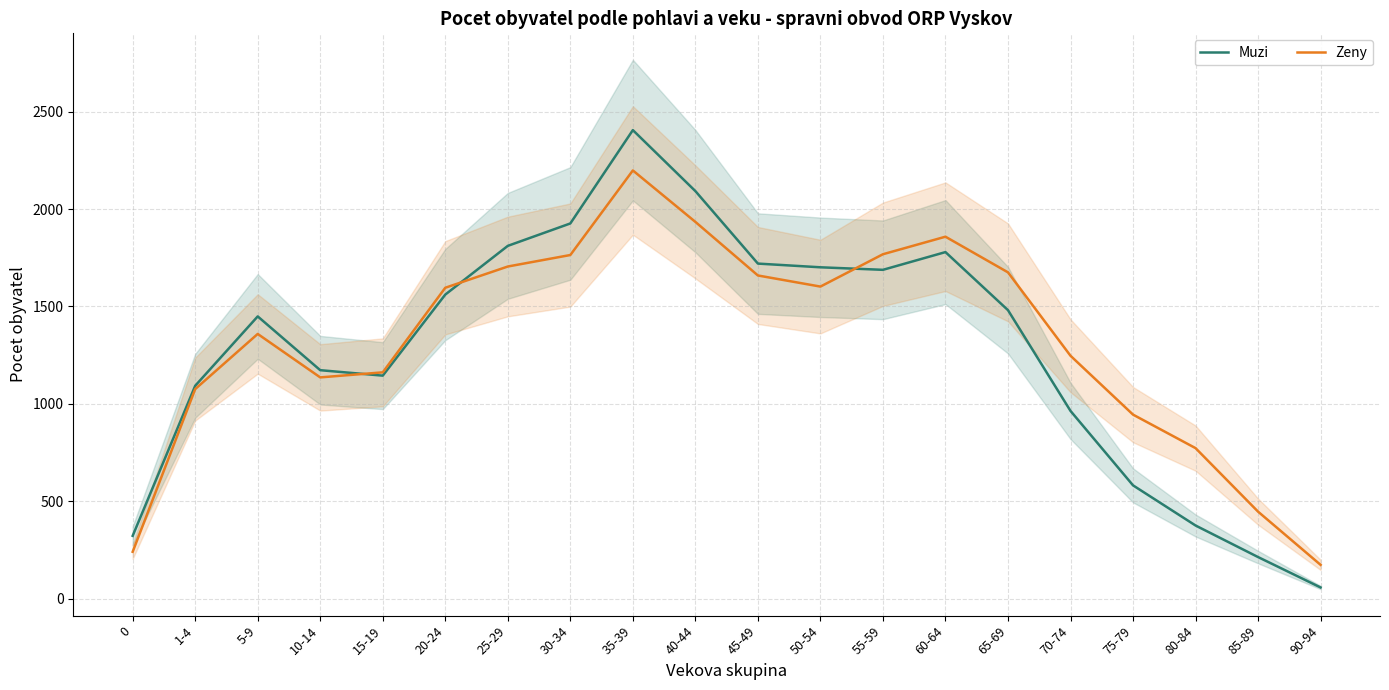

What are all the series names shown in the legend?

Muzi, Zeny